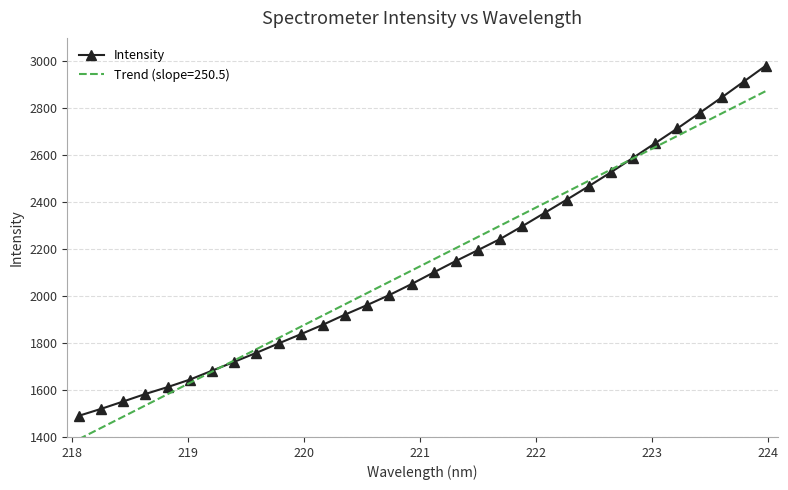

Count the number of data series in this chart.

2